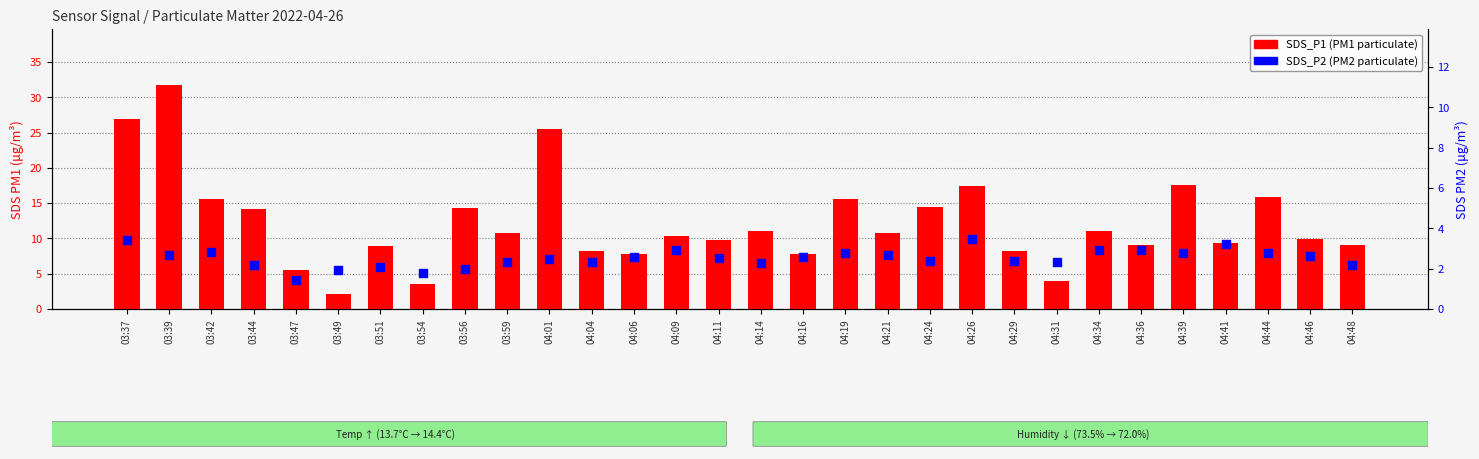

Which series contains the lowest Y value?

SDS_P2 (PM2)